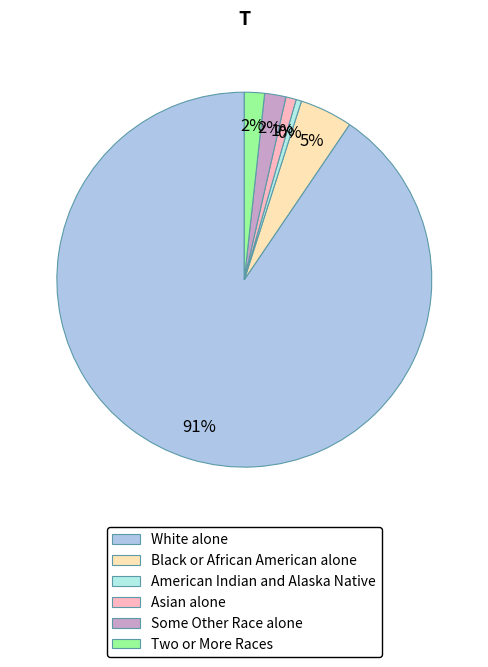

To the nearest percent, what is the difference between the largest and smallest slice percentages?

90%